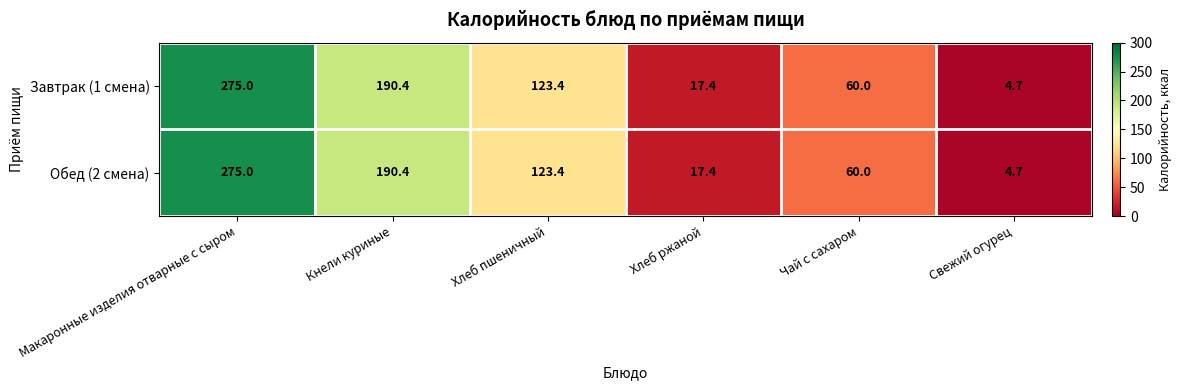

True or false: Обед (2 смена) has a value of 60.0 at Чай с сахаром.

True